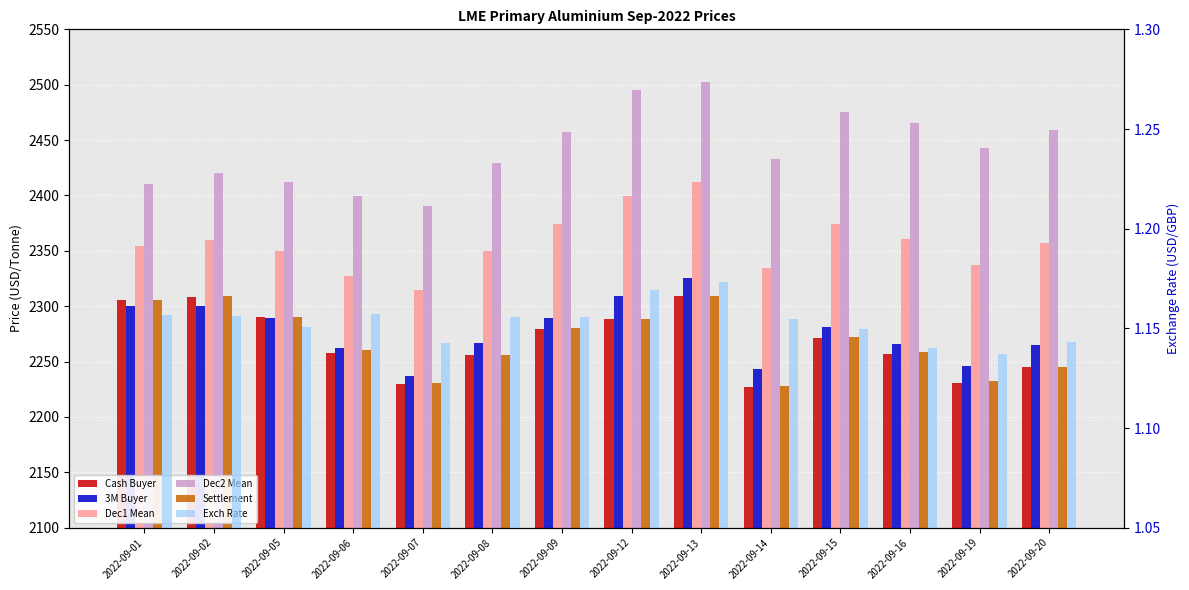

Is it true that Cash Buyer equals 3212.1 at 2022-09-09?

False